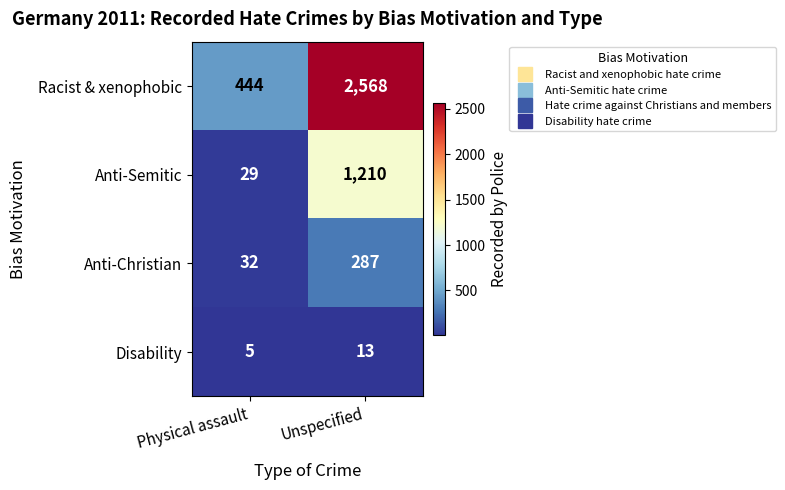

At how many categories does at least one series exceed 2217?

1